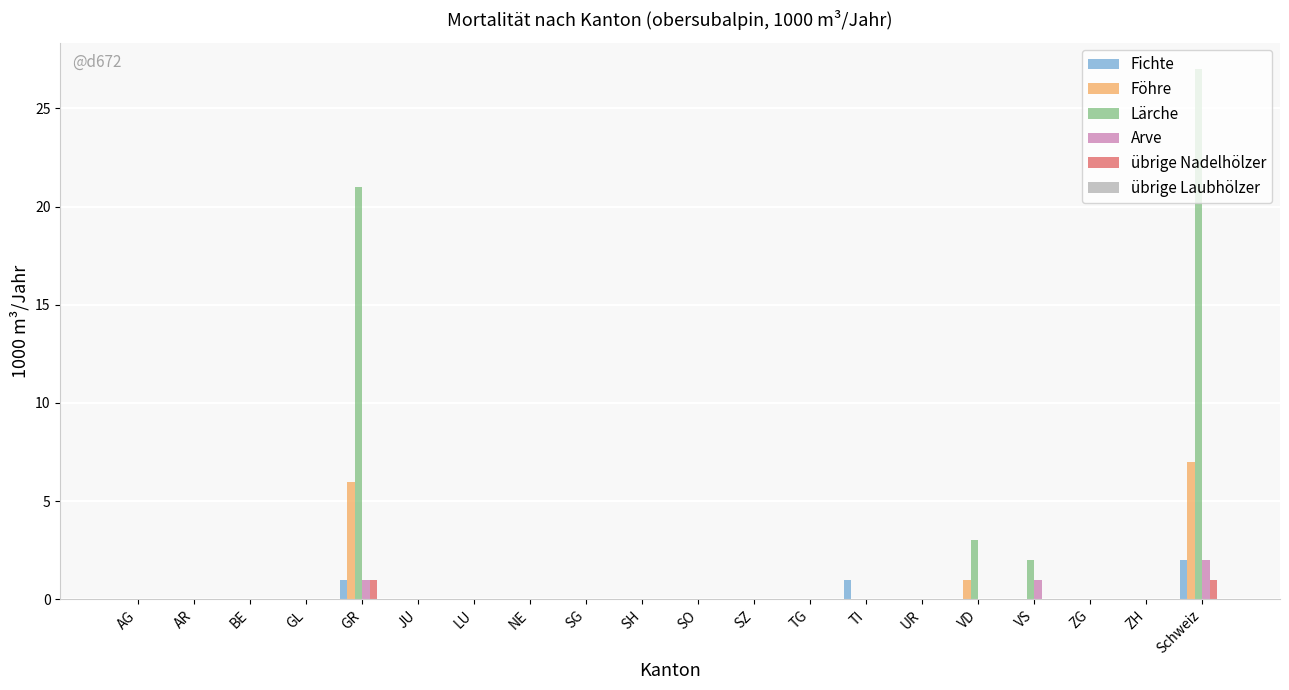

The Arve series shows 1 at ZG. True or false?

False